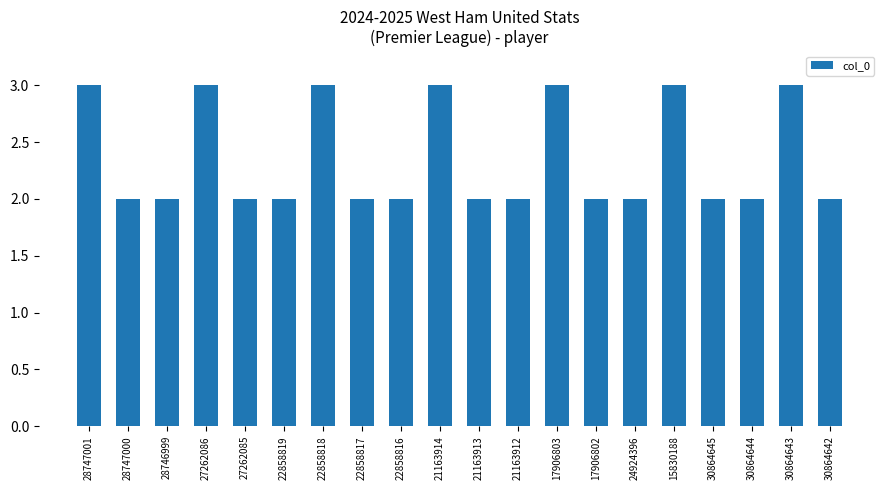

What is the label of the 10th bar from the left?

21163914